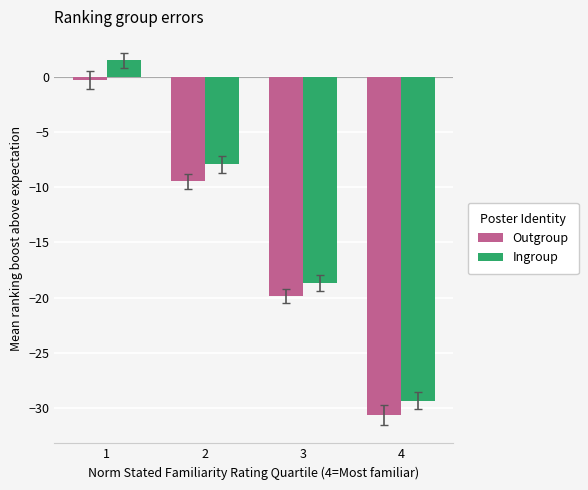

At which category is the sum across all series the highest?

1